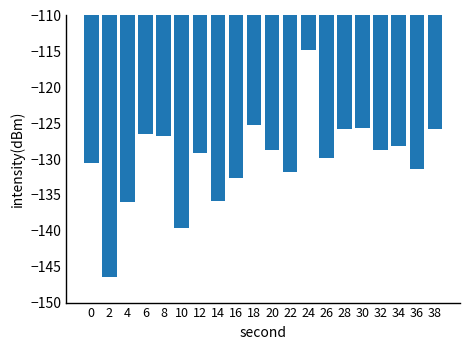

What is the greatest value displayed?

-114.8